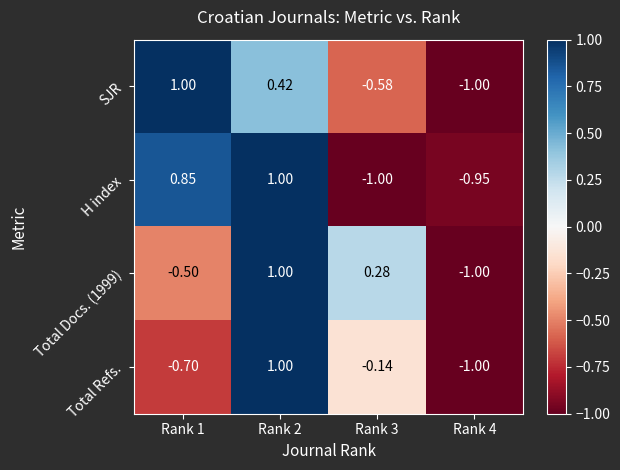

Between Rank 2 and Rank 3, which series saw the biggest shift?

H index